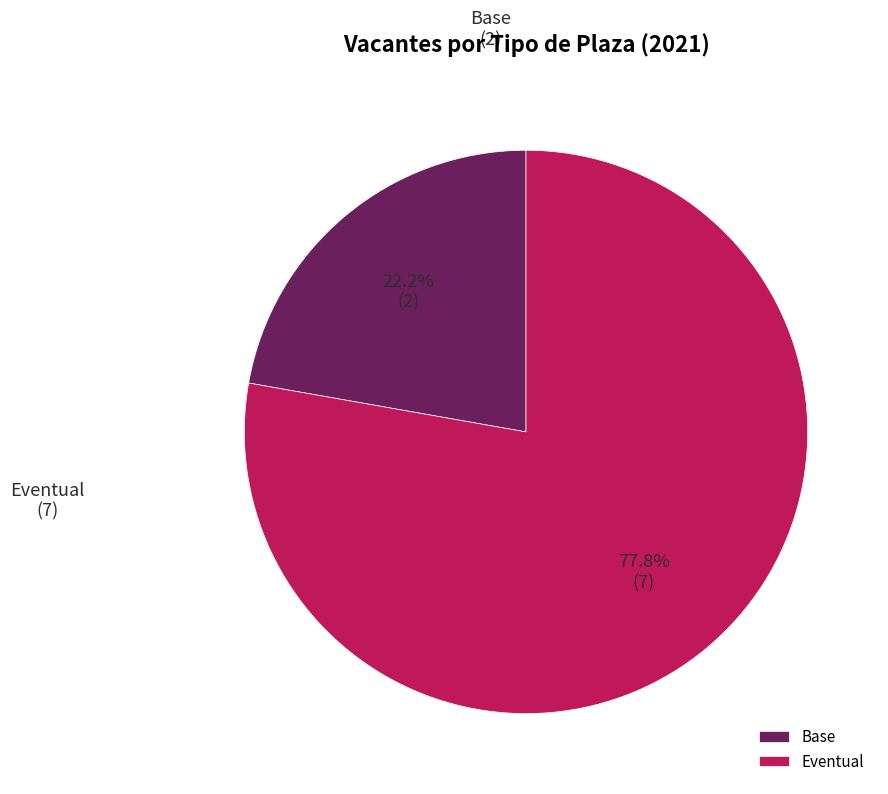

What is the largest slice in the pie chart?

Eventual